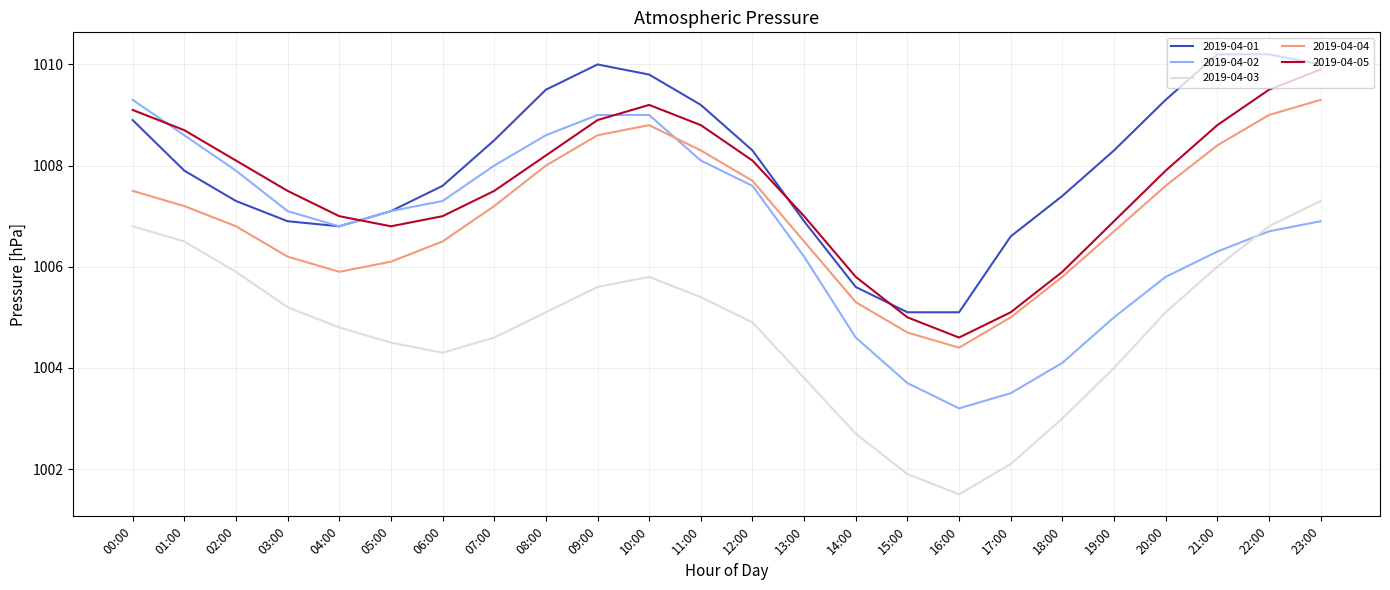

Which series has the largest range (max minus min)?

2019-04-02